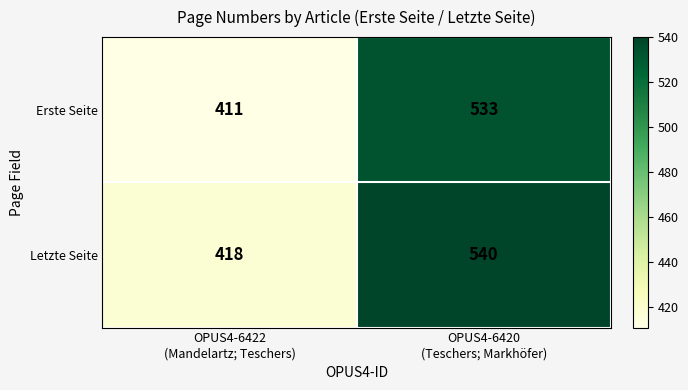

Which series has the largest total across all categories?

Letzte Seite